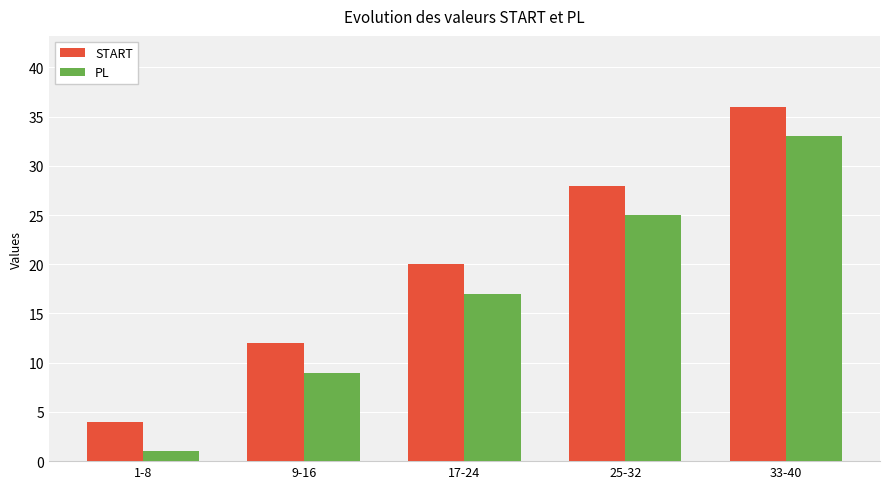

What are all the series names shown in the legend?

START, PL